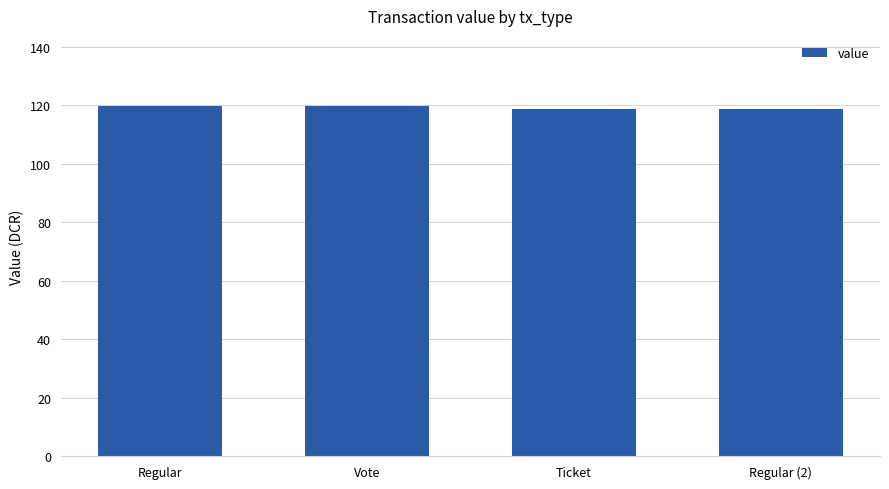

Where does the data first go above 119?

Regular